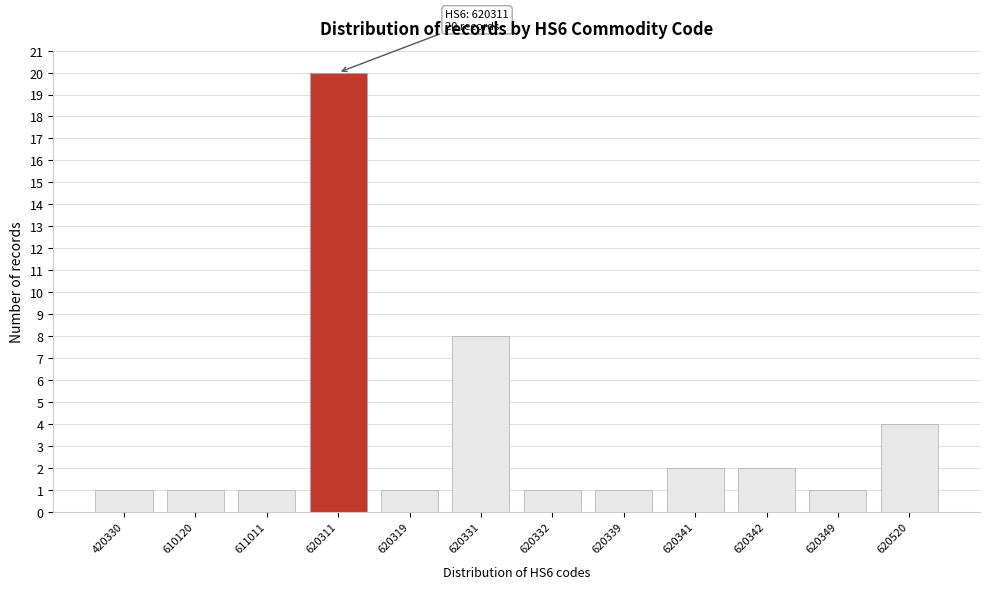

Reading right to left, transcribe all the data shown in this chart.

620520=4	620349=1	620342=2	620341=2	620339=1	620332=1	620331=8	620319=1	620311=20	611011=1	610120=1	420330=1